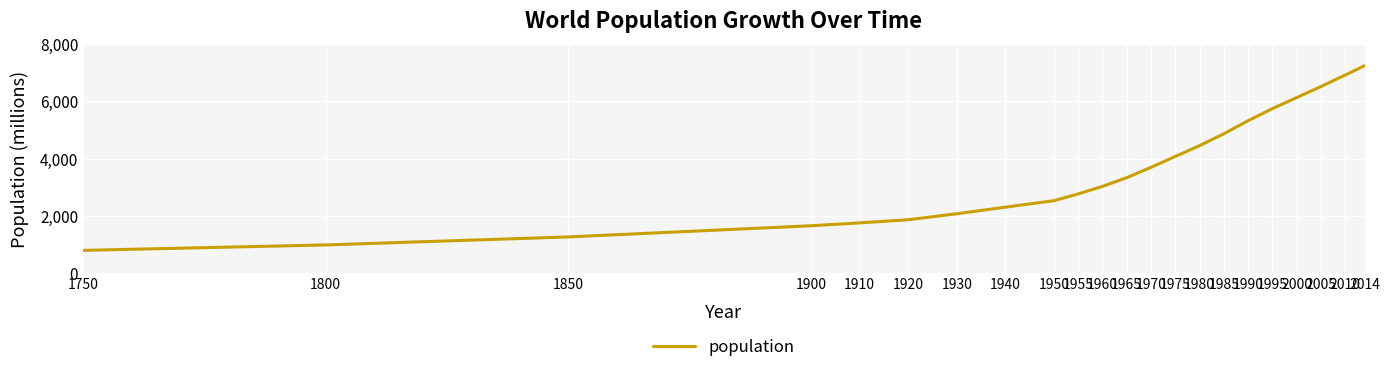

Reading left to right, transcribe all the data shown in this chart.

1750=790	1800=980	1850=1260	1900=1650	1910=1750	1920=1860	1930=2070	1940=2300	1950=2526	1955=2762	1960=3026	1965=3329	1970=3691	1975=4071	1980=4449	1985=4864	1990=5321	1995=5742	2000=6128	2005=6514	2010=6916	2014=7244